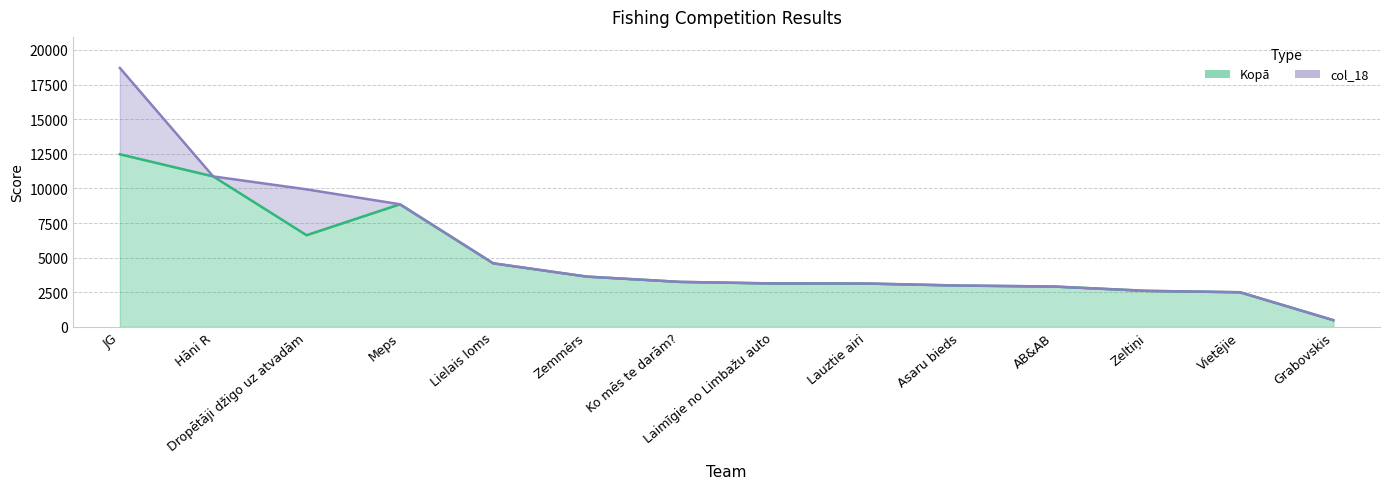

Count the number of categories in the chart.

14